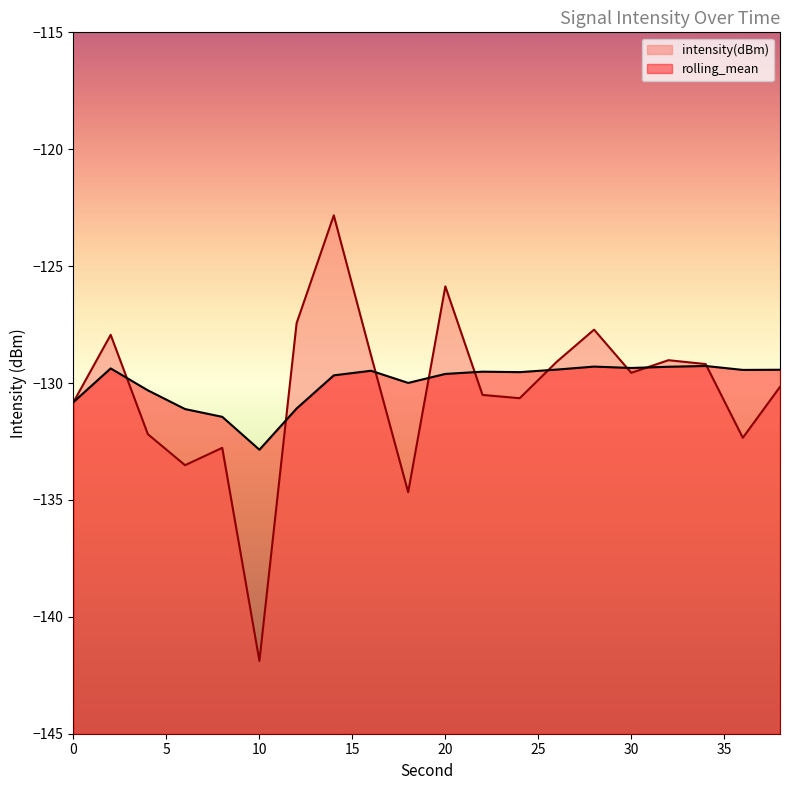

Does the chart display data point markers on the line(s)?

No